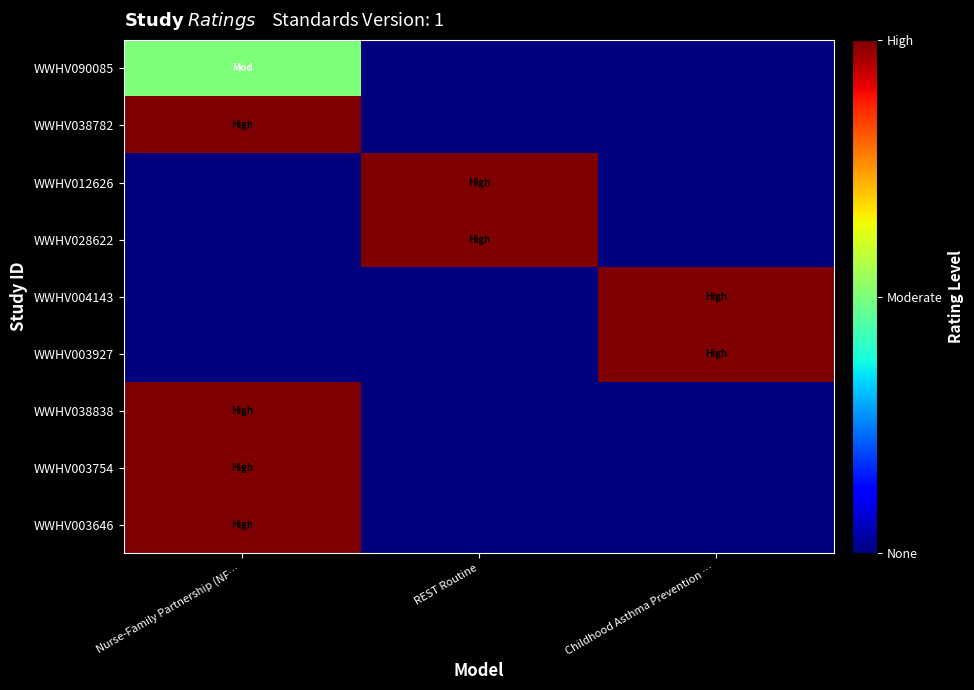

At which category is the sum across all series the highest?

Nurse-Family Partnership (NF…